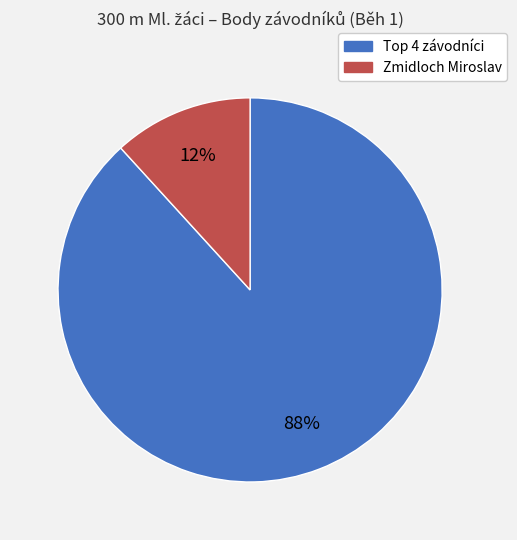

Is there any slice that represents more than half of the pie?

Yes